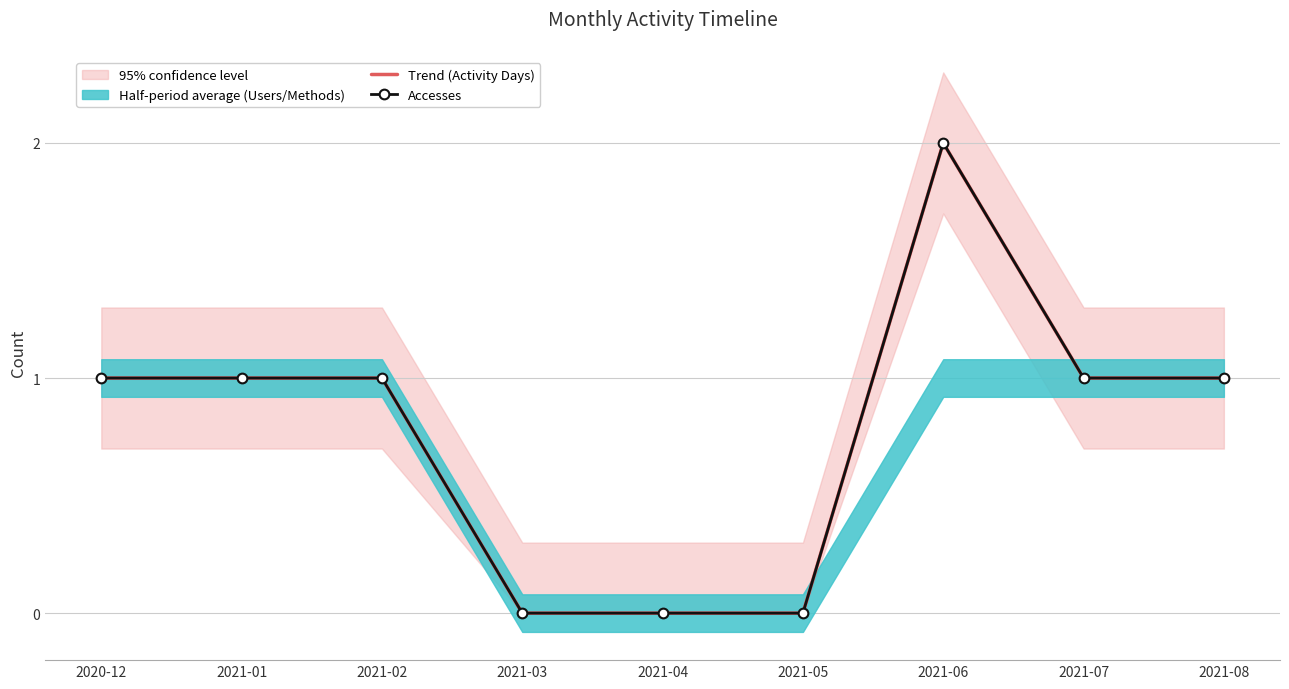

Reading left to right, what are all the values shown in this chart?

Trend (Activity Days): 2020-12=1	2021-01=1	2021-02=1	2021-03=0	2021-04=0	2021-05=0	2021-06=2	2021-07=1	2021-08=1
Accesses: 2020-12=1	2021-01=1	2021-02=1	2021-03=0	2021-04=0	2021-05=0	2021-06=2	2021-07=1	2021-08=1